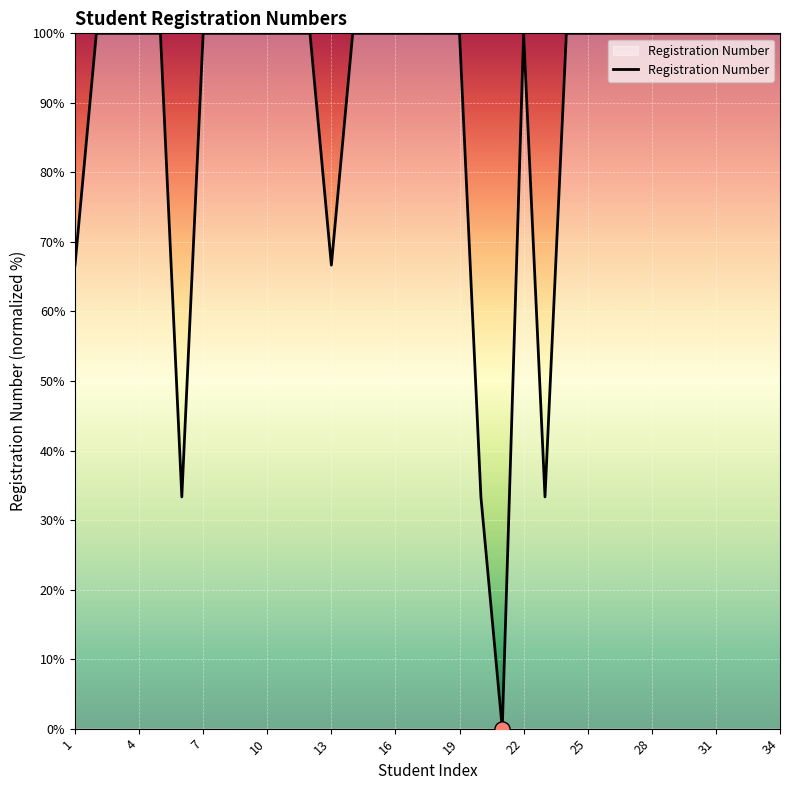

What is the greatest value displayed?

100.0